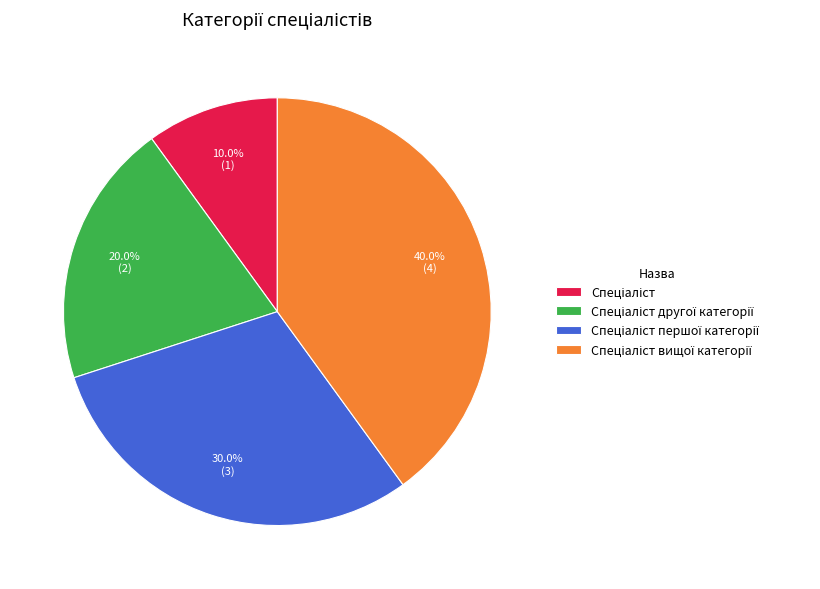

Does any single category account for the majority?

No